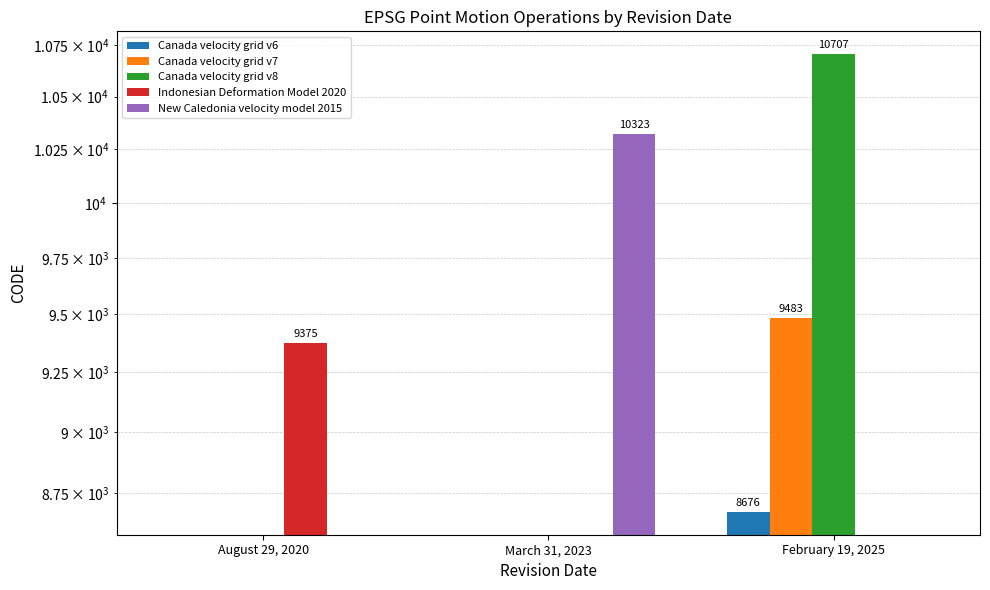

Between March 31, 2023 and February 19, 2025, which is larger?

February 19, 2025